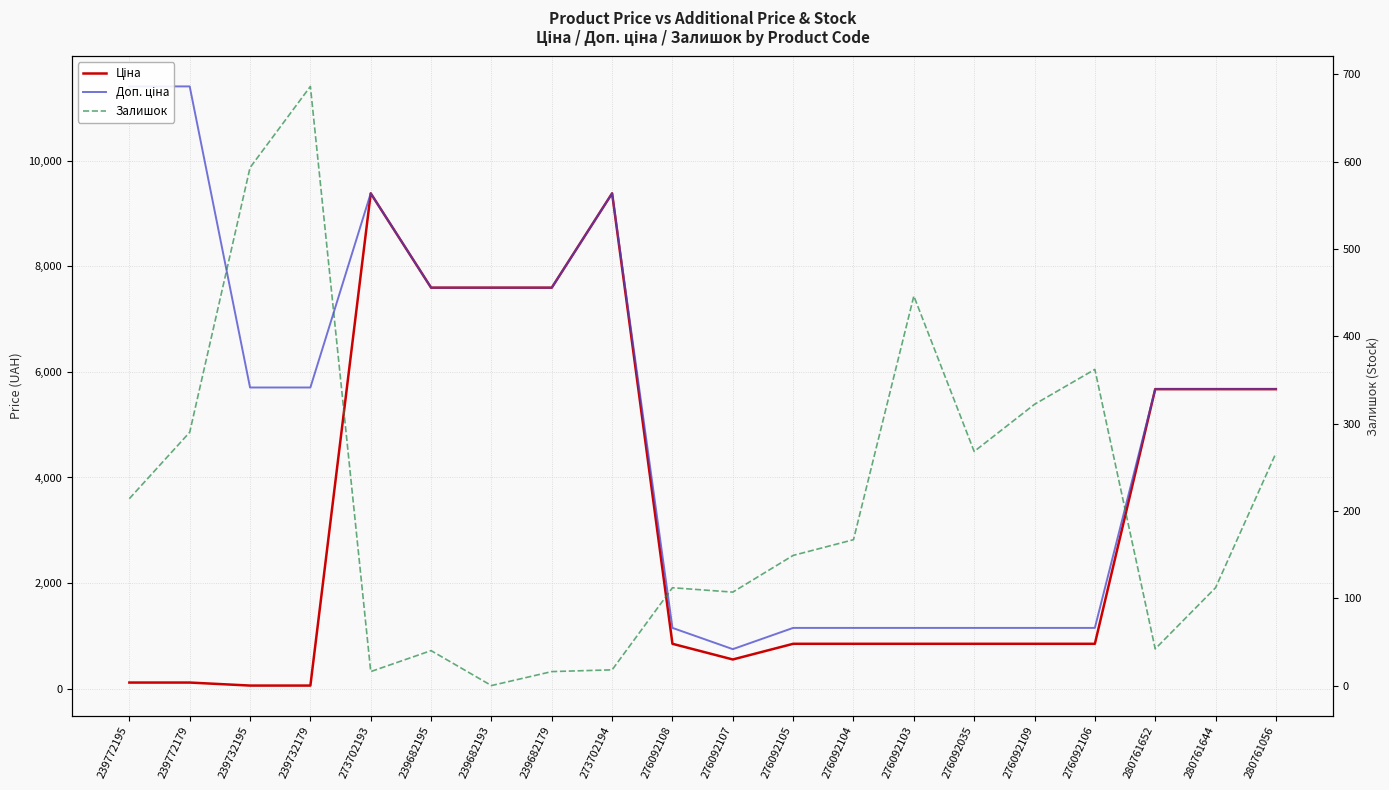

Where is Залишок nearest to the value 343?

276092106